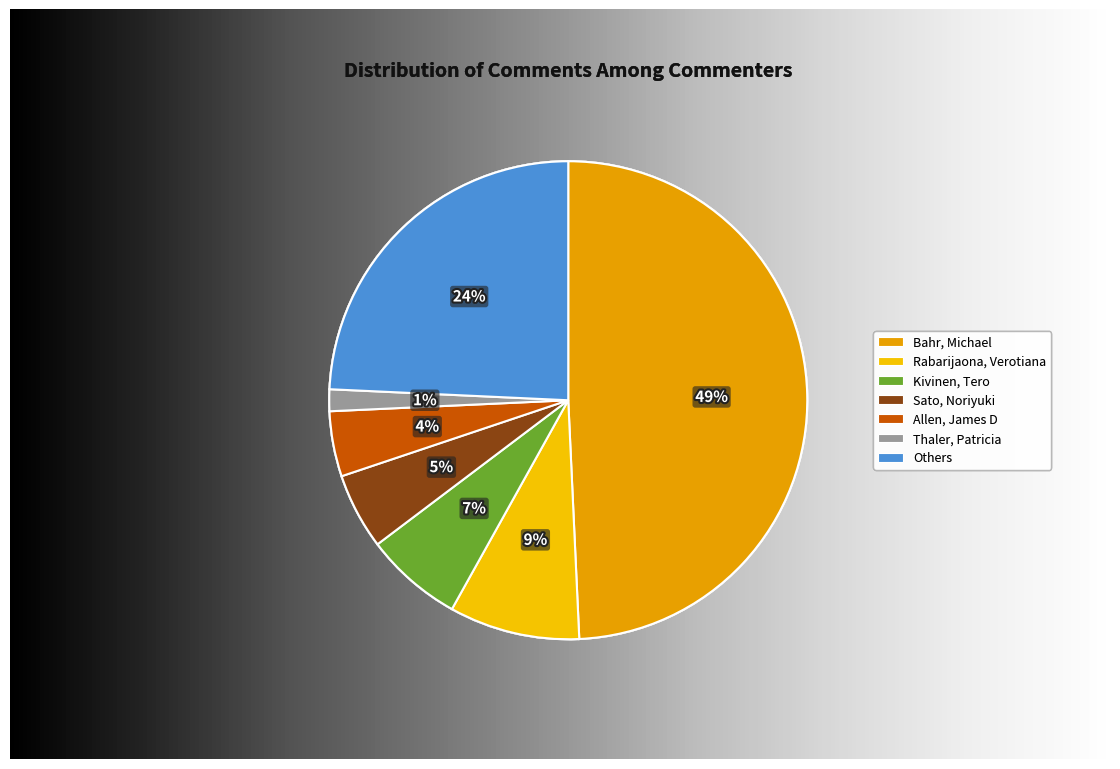

Count the number of slices in the pie.

7